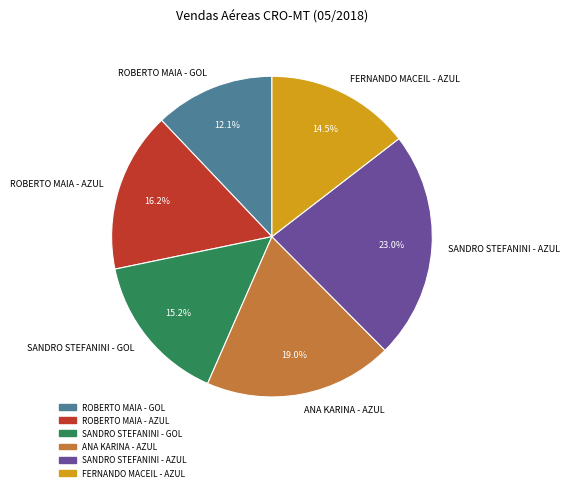

Which slice is the smallest?

ROBERTO MAIA - GOL